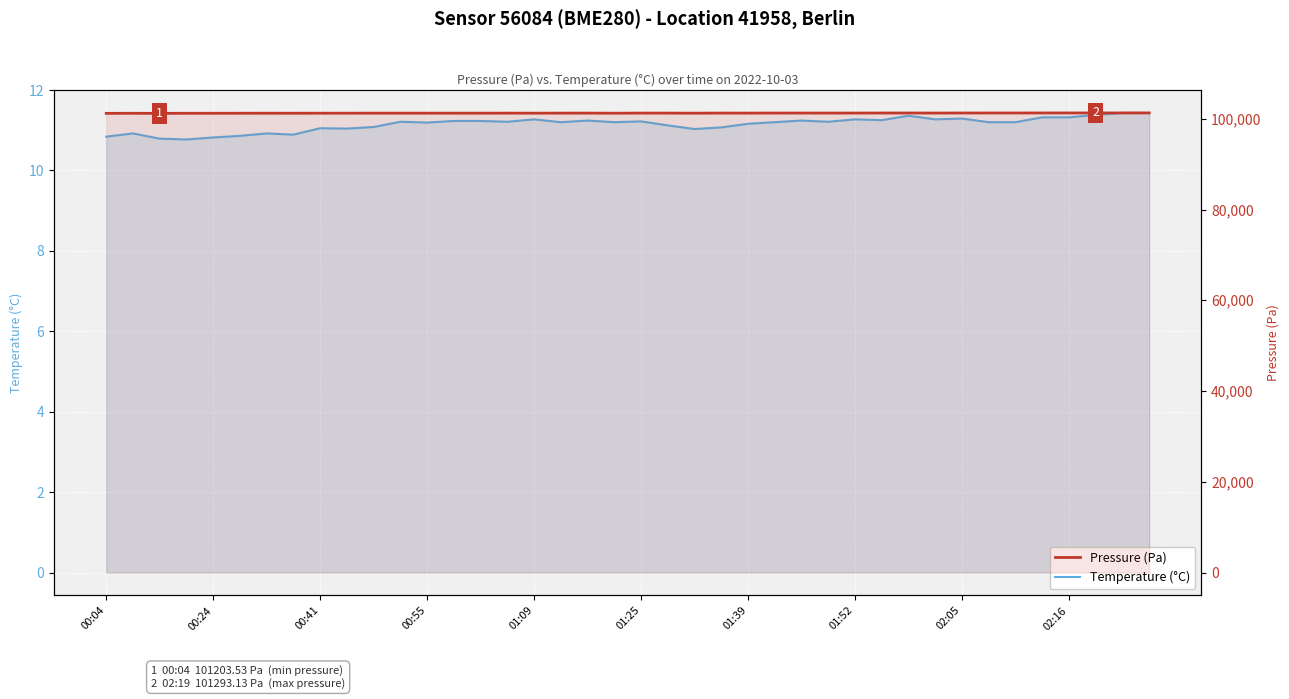

Rank the series by their average value, from highest to lowest.

Pressure (Pa), Temperature (°C)